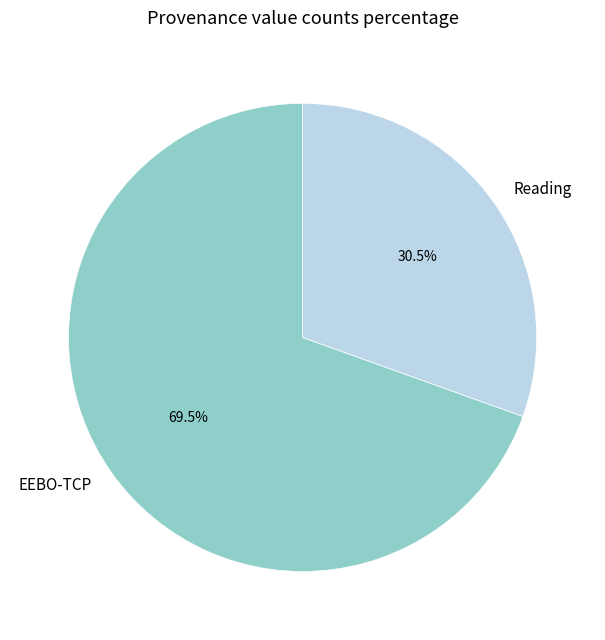

Is it true that EEBO-TCP is 78% of the pie?

False